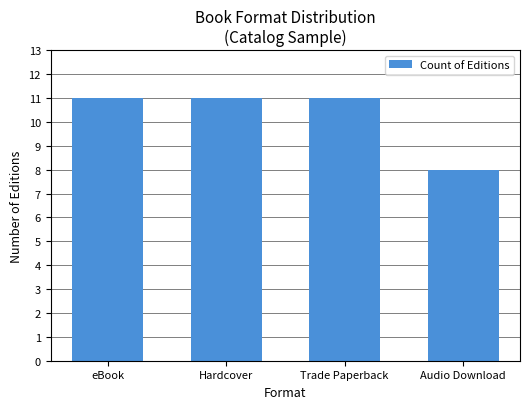

What is the smallest value displayed?

8